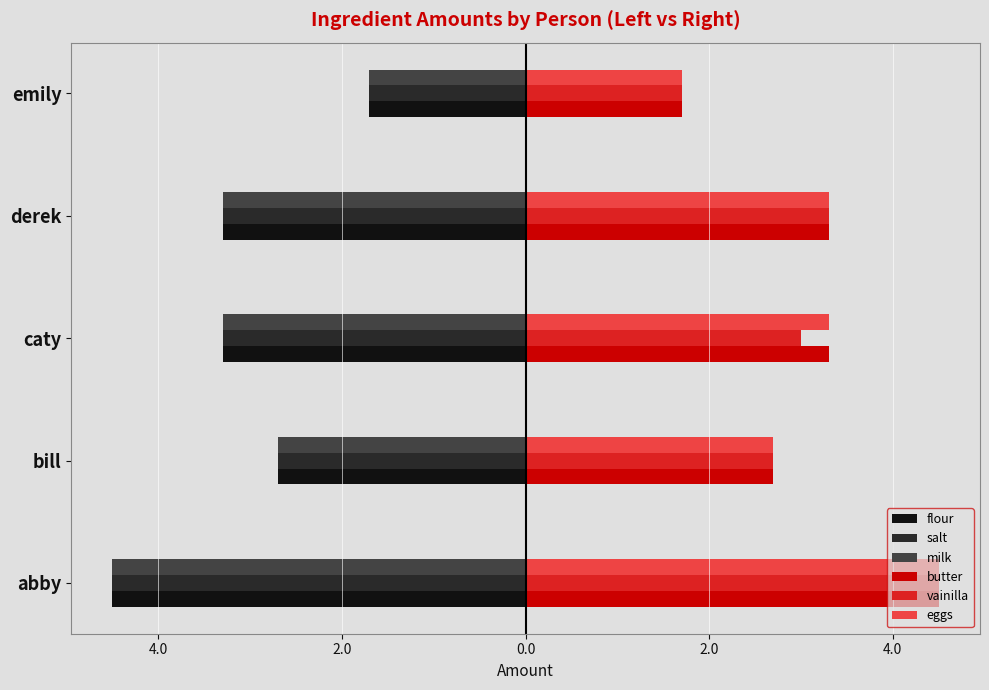

What are all the series names shown in the legend?

flour, salt, milk, butter, vainilla, eggs